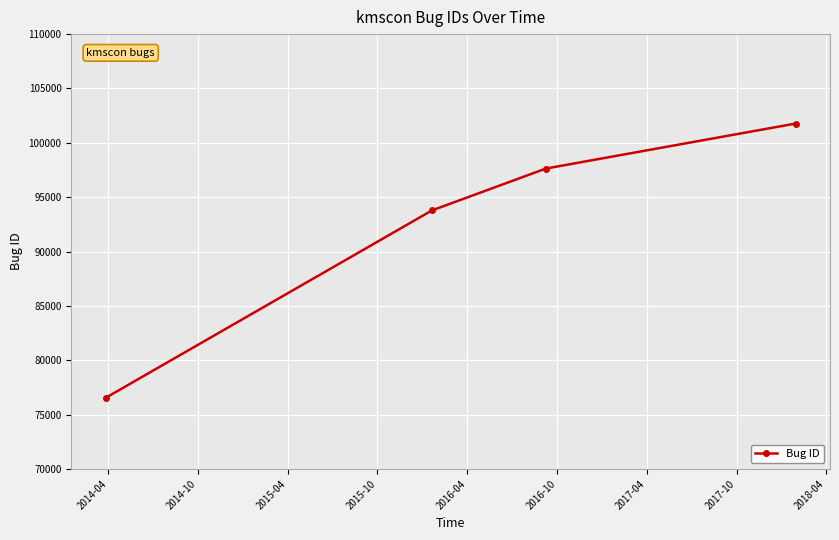

How many data points are less than 97637?

2